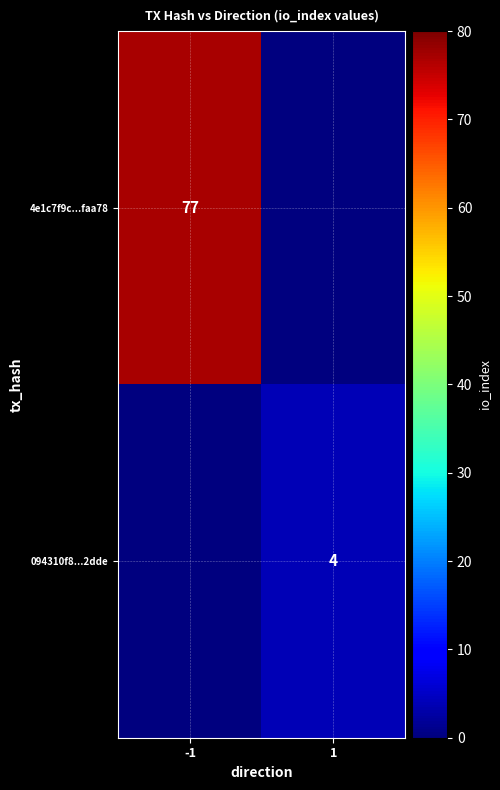

True or false: 094310f8...2dde has a value of 7 at 1.

False